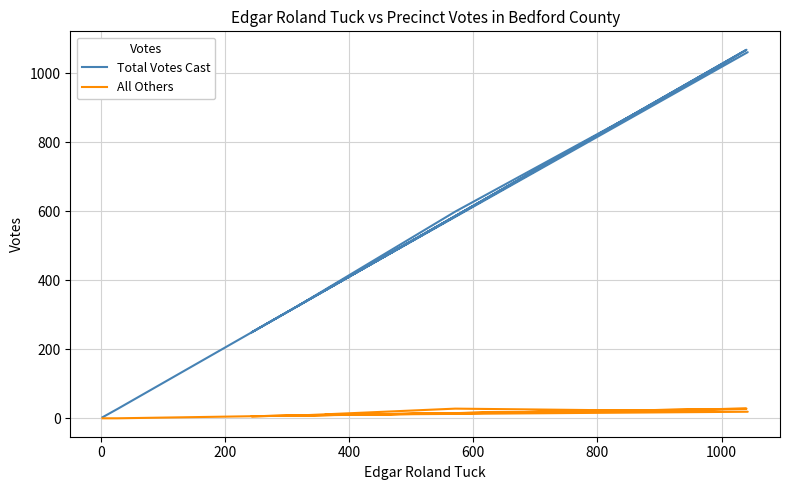

How many values in the All Others series exceed 10?

4